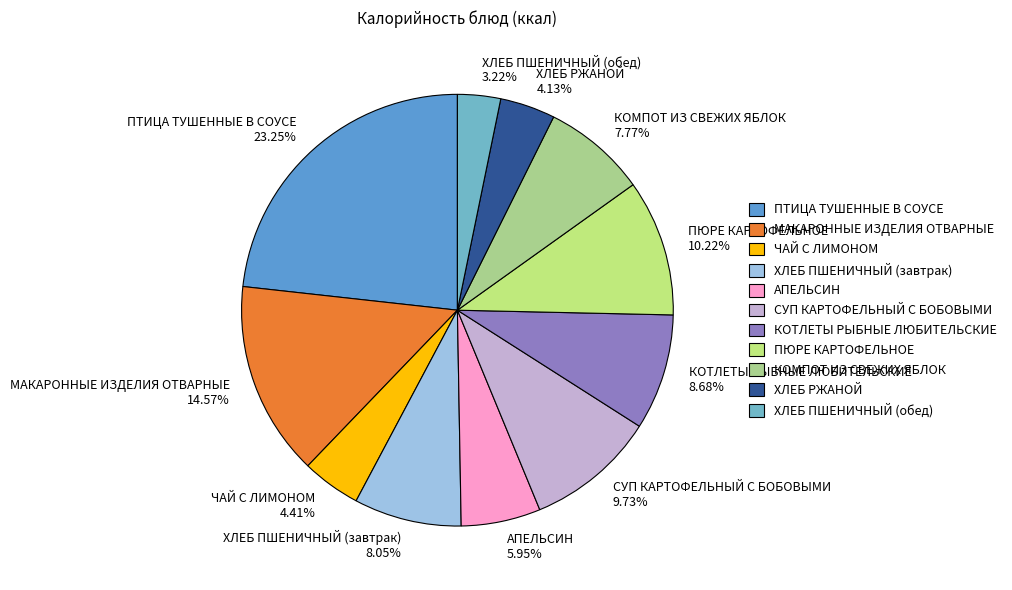

What percentage is the ХЛЕБ ПШЕНИЧНЫЙ (завтрак) slice, to the nearest percent?

8%